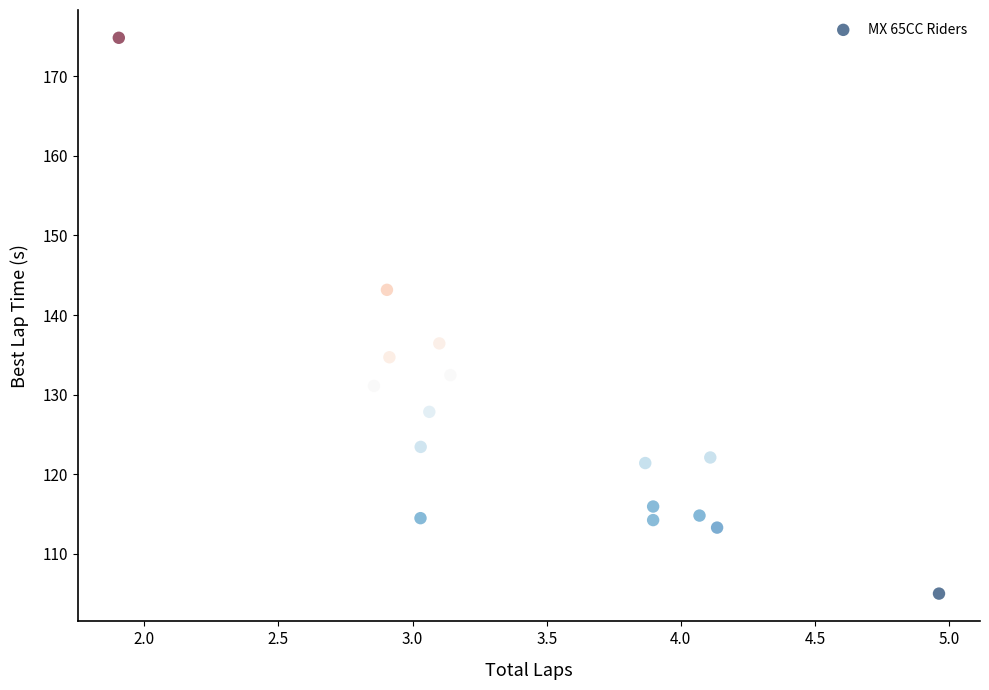

What Y value in the scatter plot is closest to 139?

136.4